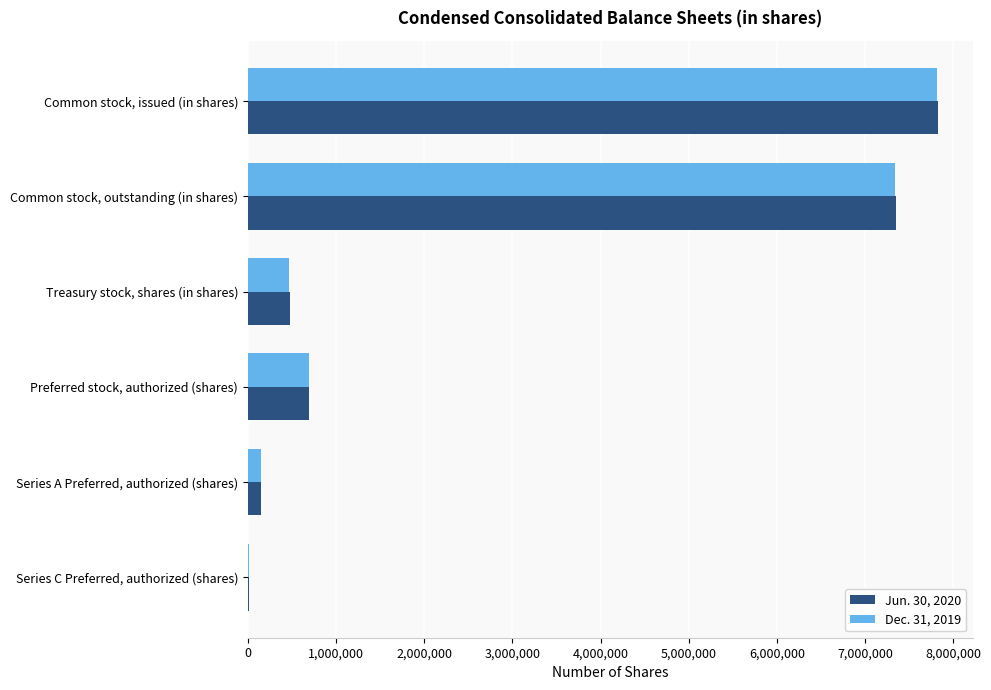

Between Common stock, outstanding (in shares) and Preferred stock, authorized (shares), which series saw the biggest shift?

Jun. 30, 2020